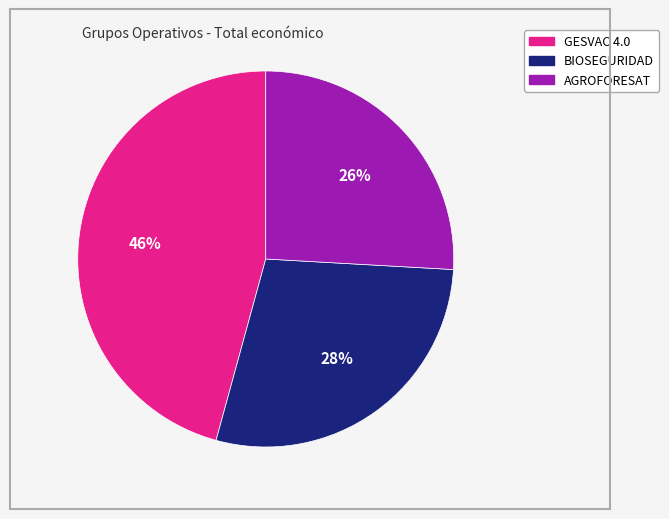

How many slices are in this pie chart?

3